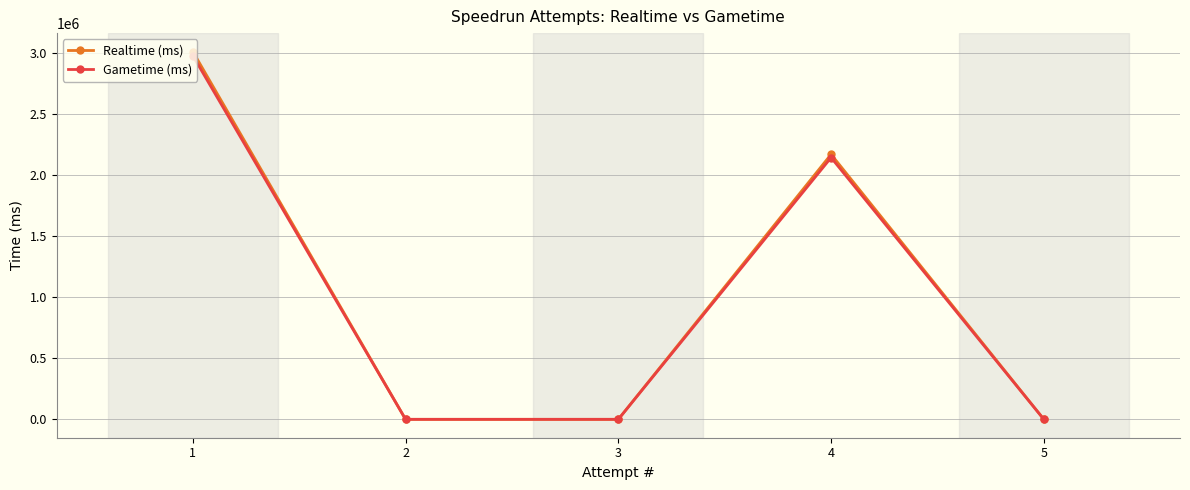

The value of Realtime (ms) at 5 is 0. True or false?

True